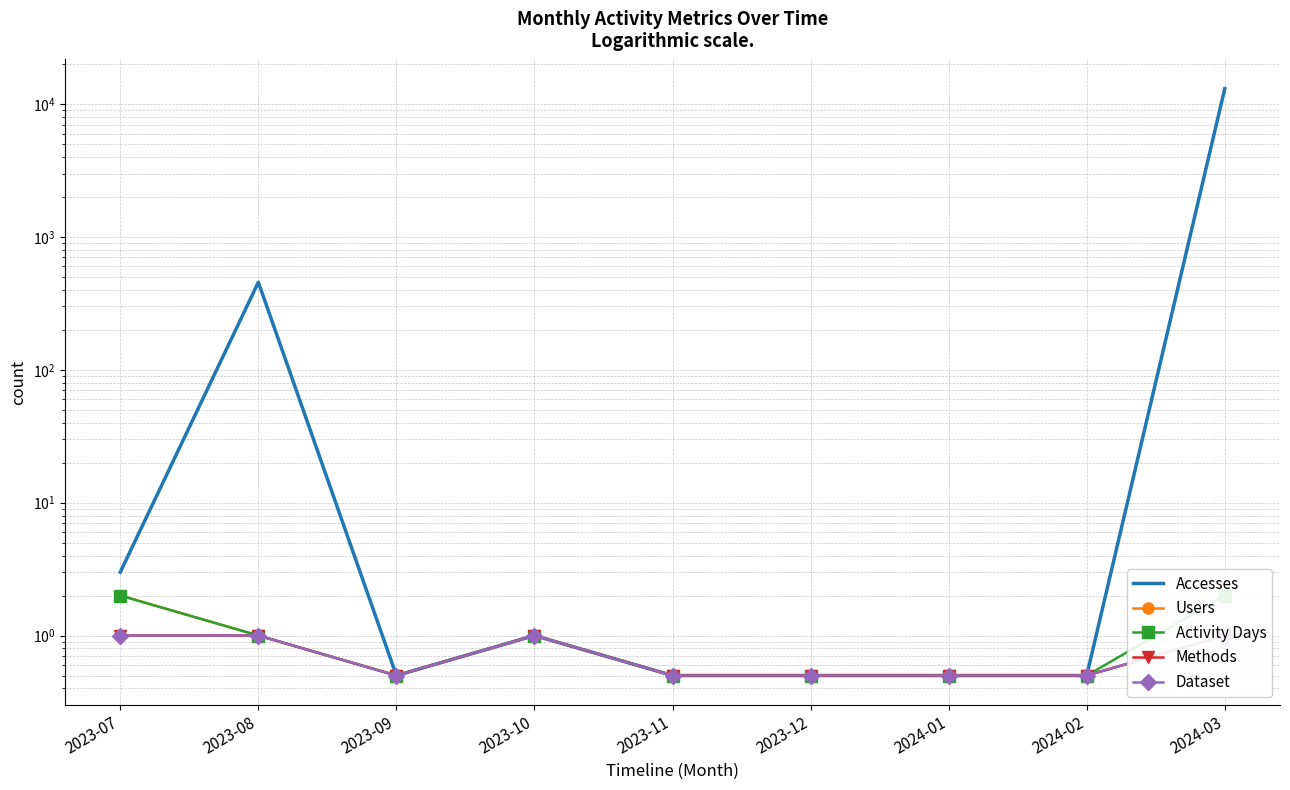

What is the sum of the Activity Days values at 2023-07 and 2023-10?

3.0